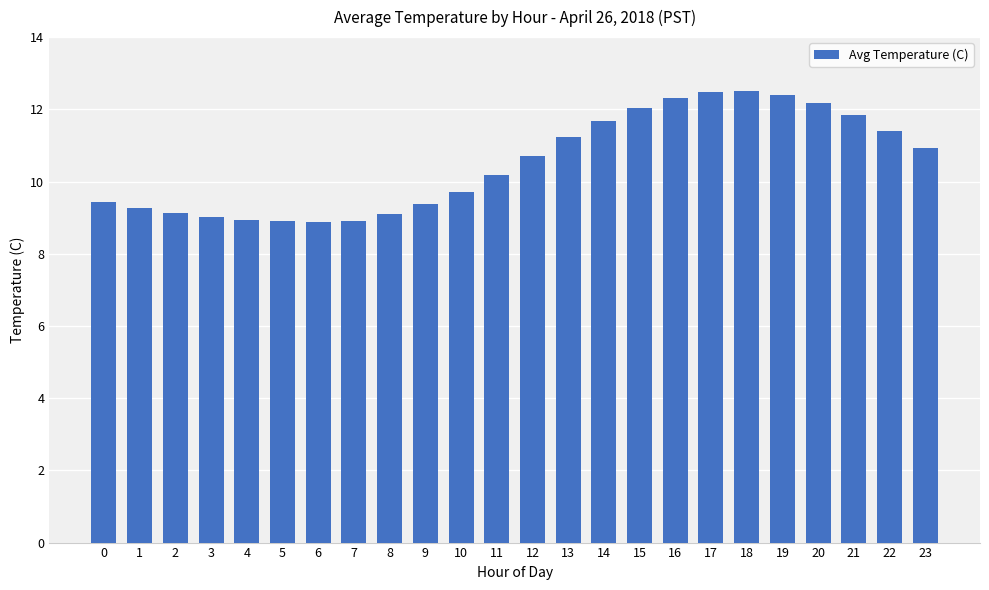

Reading left to right, list all the values displayed in this chart.

0=9.4	1=9.3	2=9.1	3=9.0	4=8.9	5=8.9	6=8.9	7=8.9	8=9.1	9=9.4	10=9.7	11=10.2	12=10.7	13=11.2	14=11.7	15=12.1	16=12.3	17=12.5	18=12.5	19=12.4	20=12.2	21=11.8	22=11.4	23=10.9